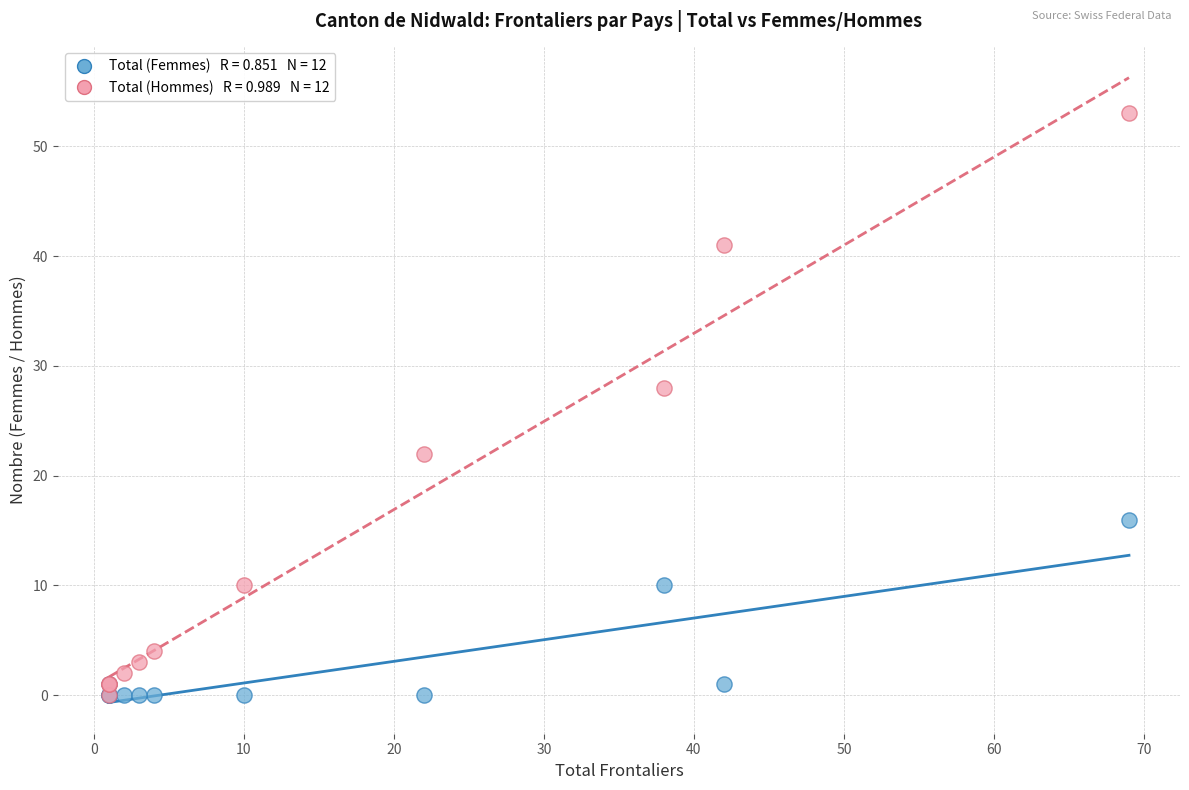

Across all series, what Y value is closest to 26?

28